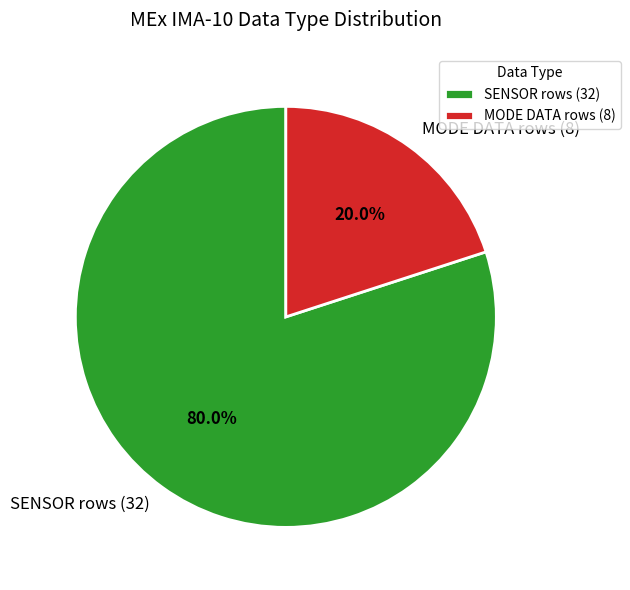

Does any single category account for the majority?

Yes